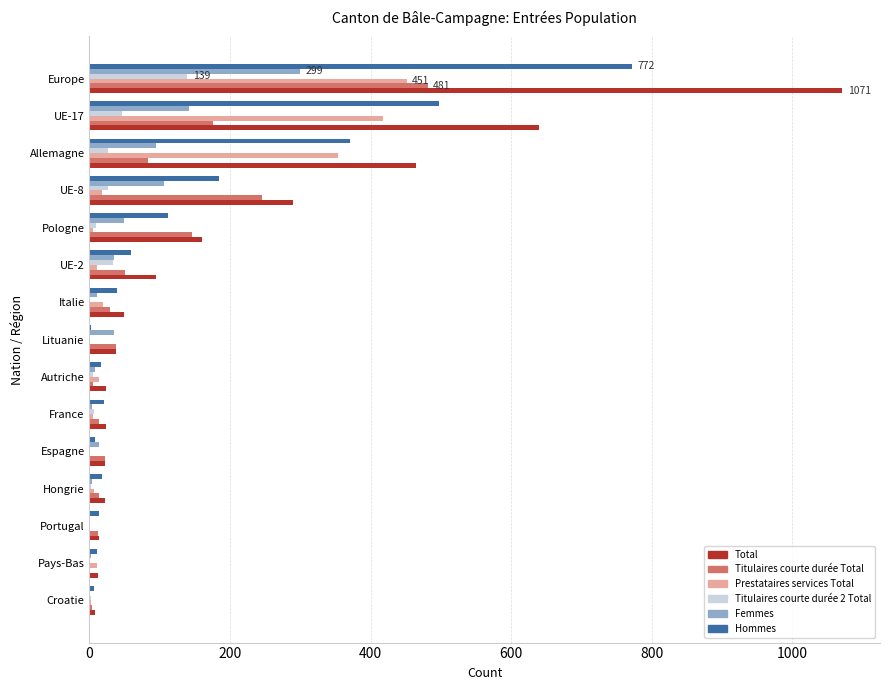

What is the sum of all Hommes values?

2127